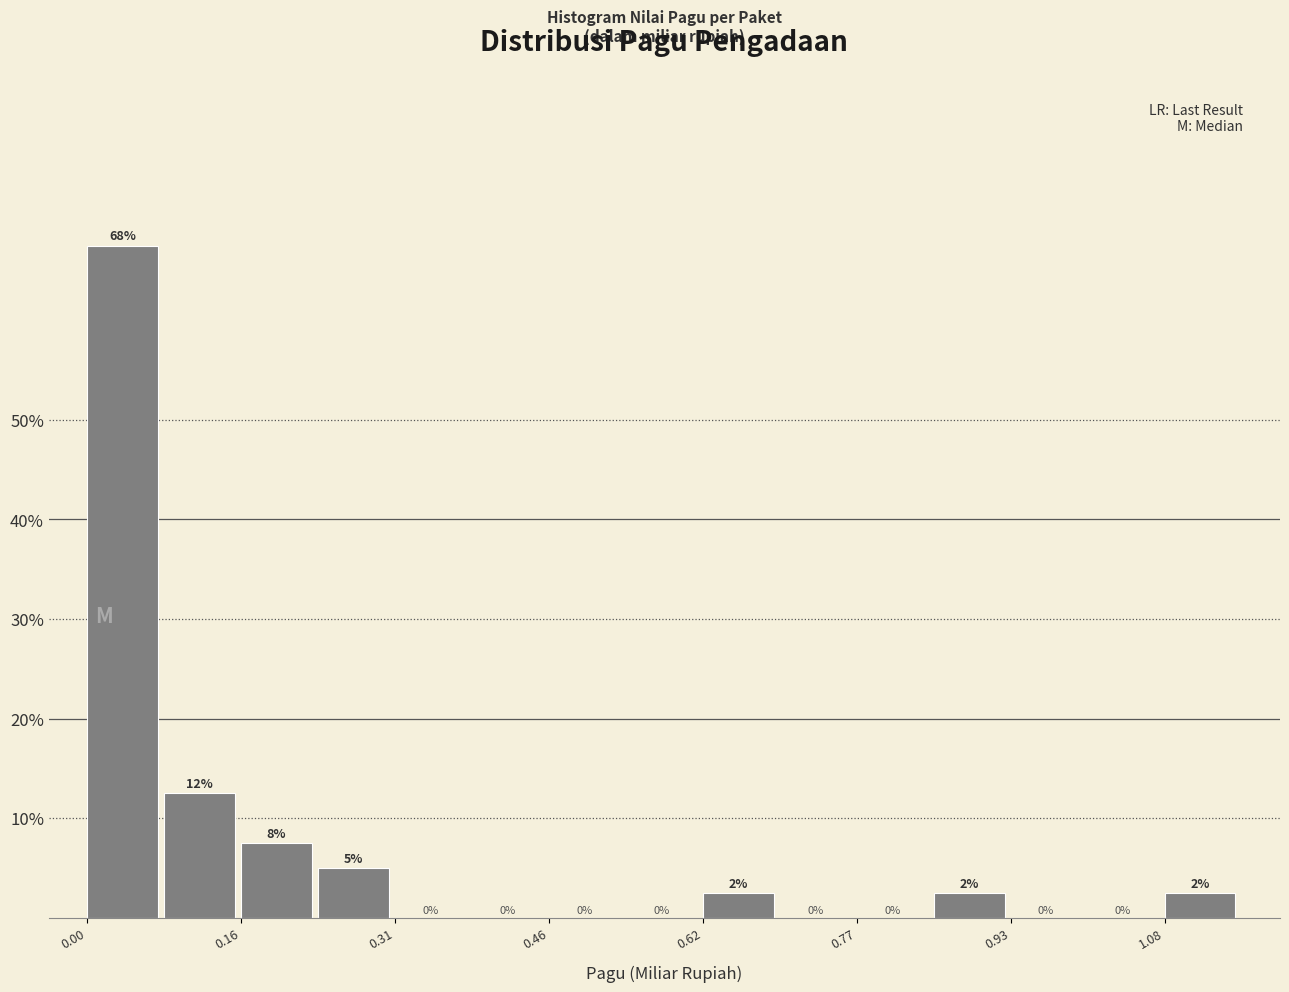

Read against the x-axis, roughly where is the centre of the tallest bar?

0.04